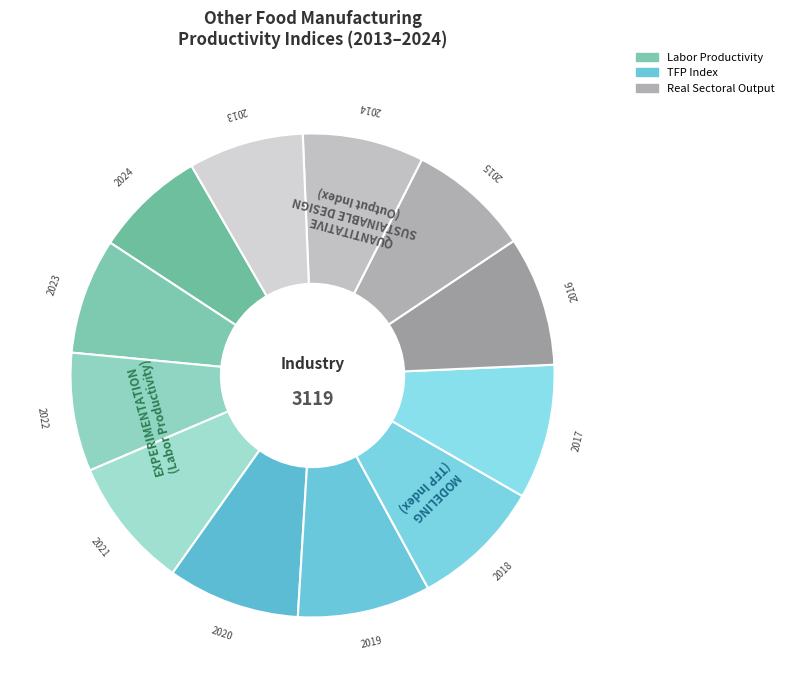

To the nearest percent, what is the difference between the largest and smallest slice percentages?

2%